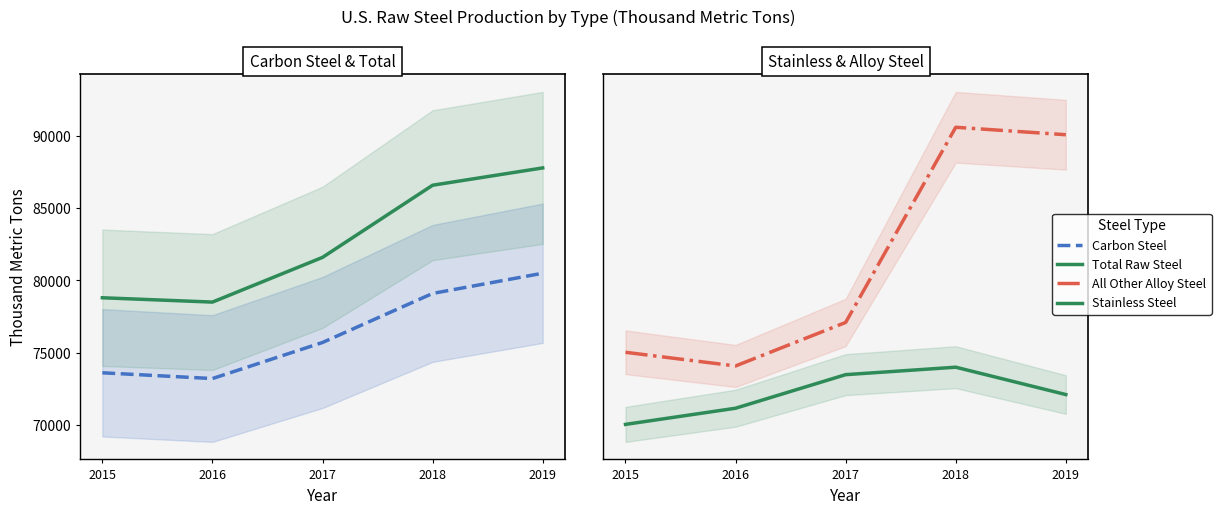

List the series in order of their peak value, highest first.

Total Raw Steel, Carbon Steel, All Other Alloy Steel, Stainless Steel